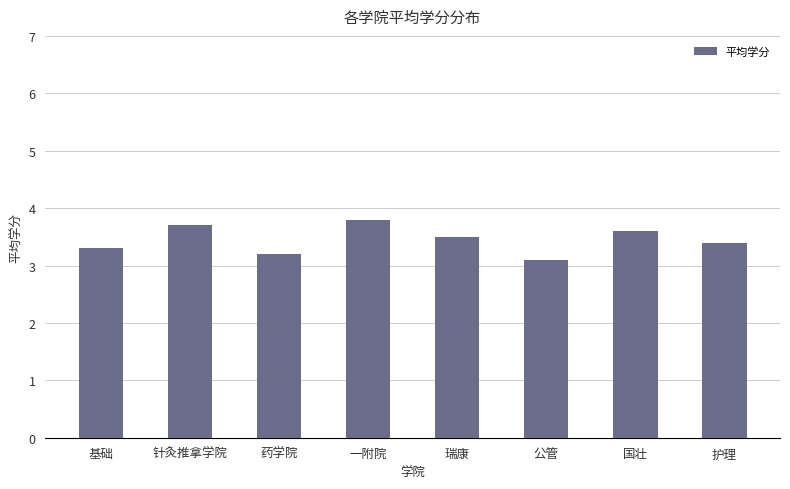

Between 公管 and 药学院, which is larger?

药学院